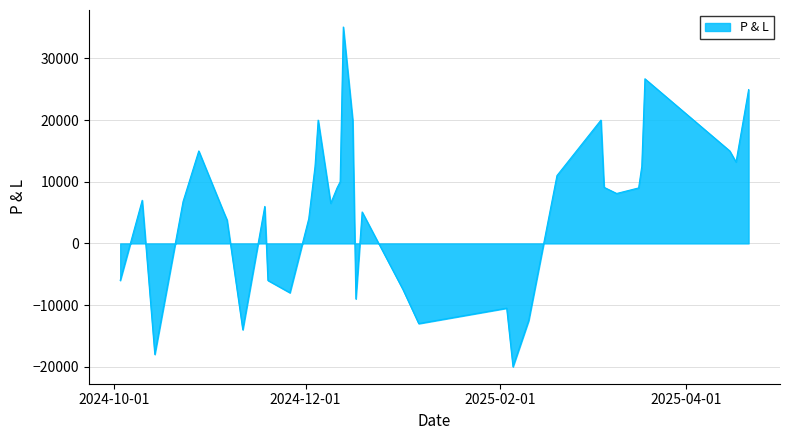

What is the difference between the maximum and minimum values?

55100